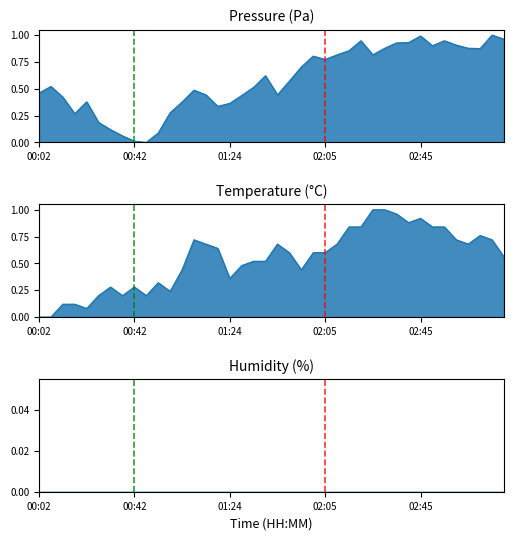

True or false: temperature_line and humidity_line cross at least once.

False